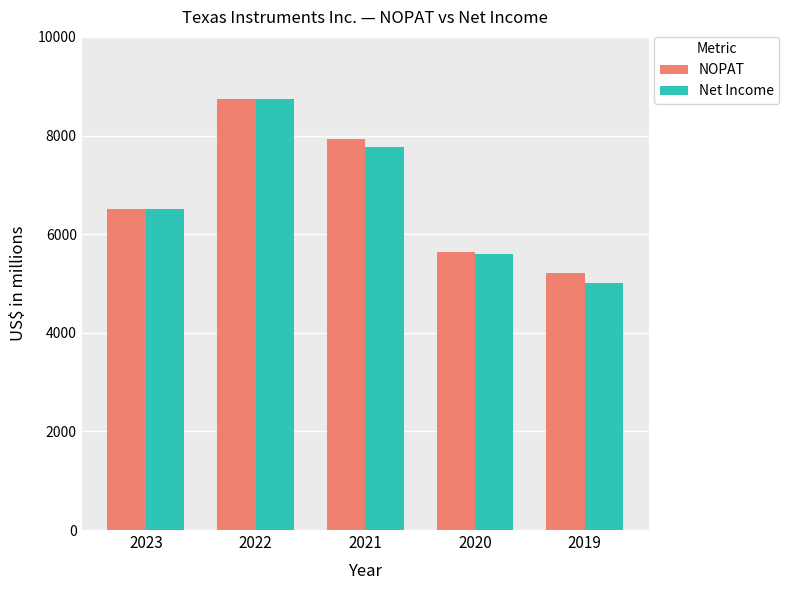

At how many categories does at least one series exceed 6204?

3